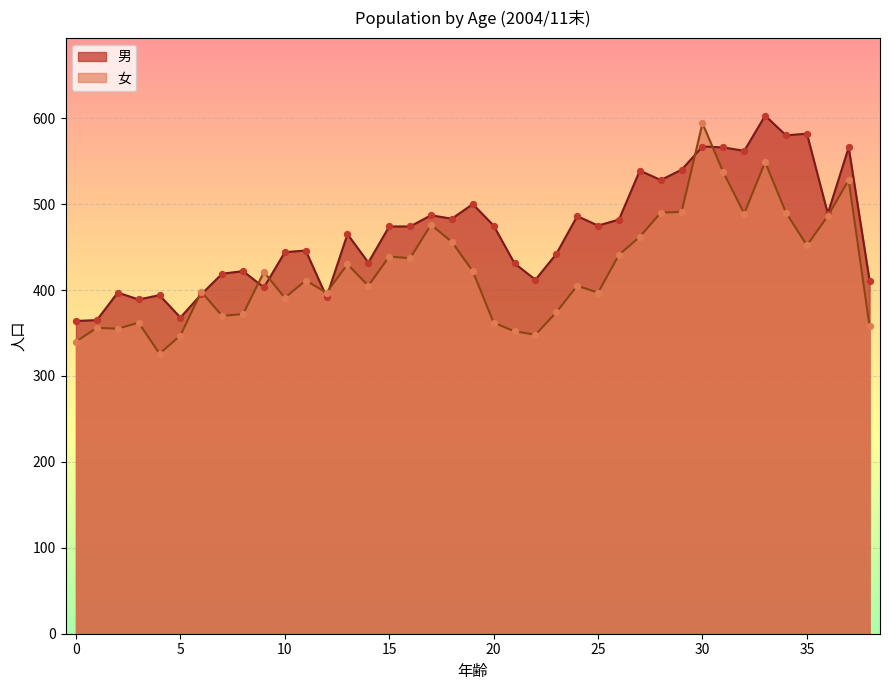

What are all the series names shown in the legend?

男, 女